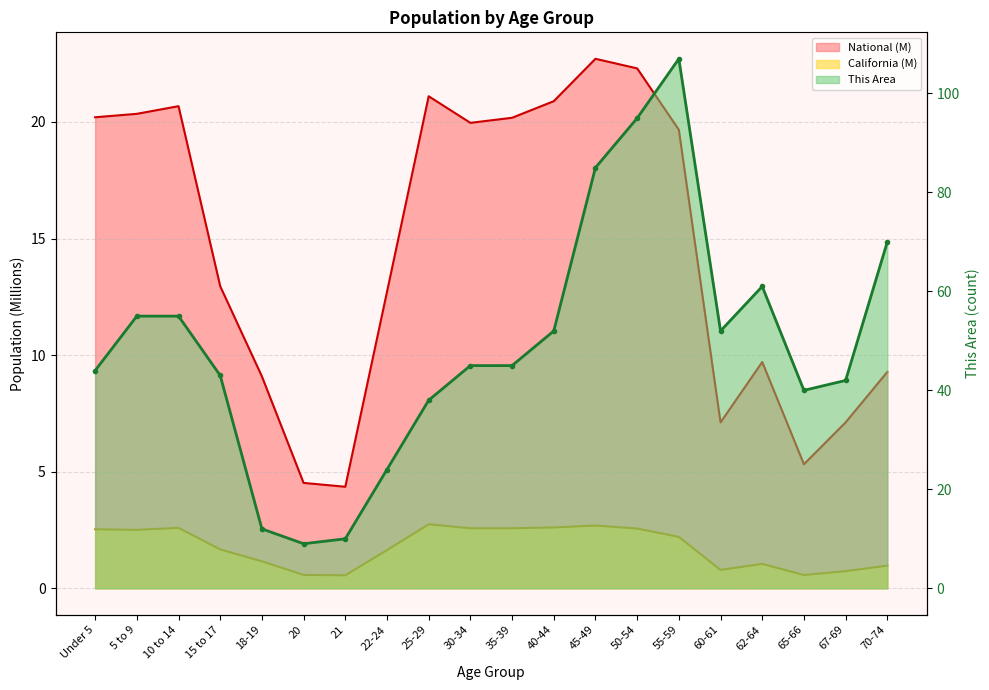

True or false: This Area and California intersect in this chart.

False